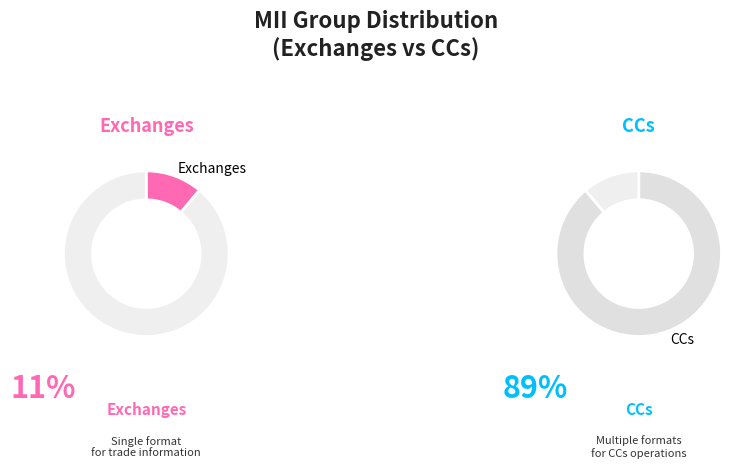

Between CCs and Exchanges, which is larger?

CCs